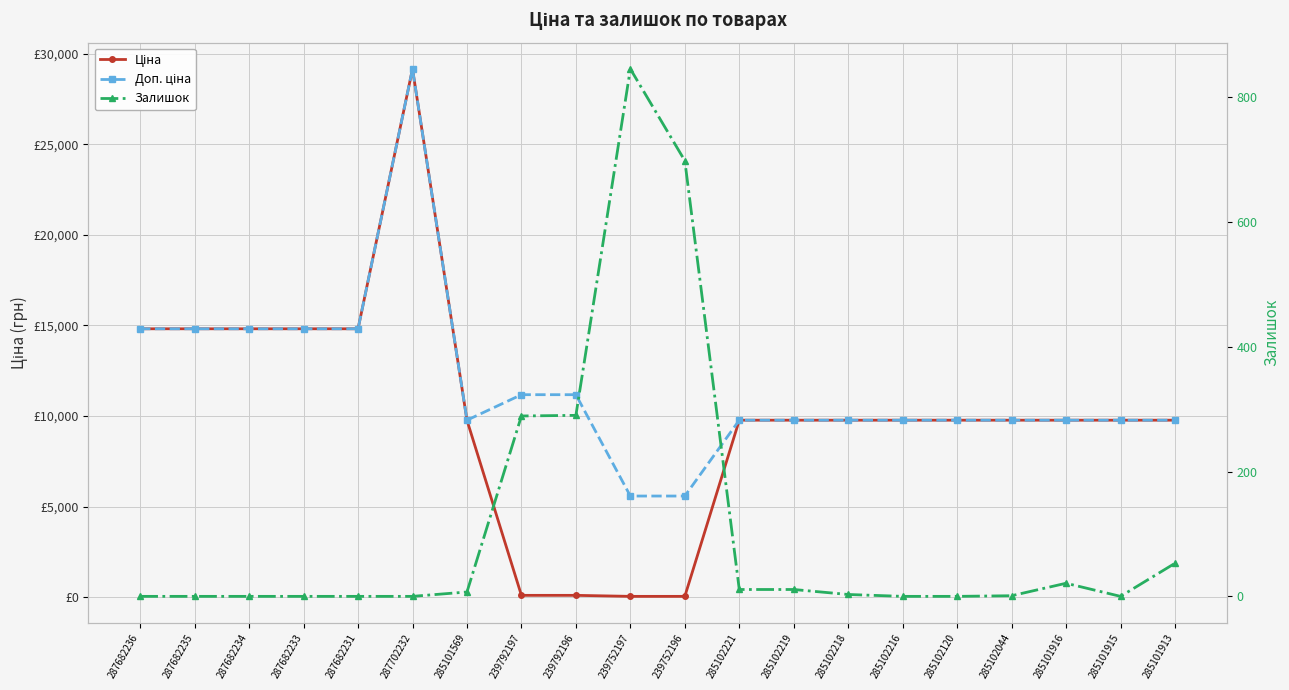

Is it true that Доп. ціна equals 3443.3 at 285102218?

False